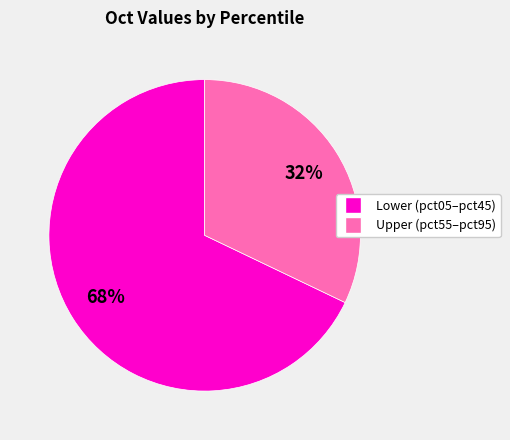

Is there any slice that represents more than half of the pie?

Yes